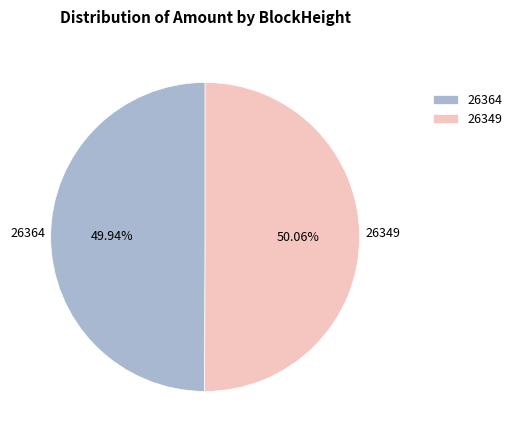

What percentage is NOT represented by 26364?

50.1%